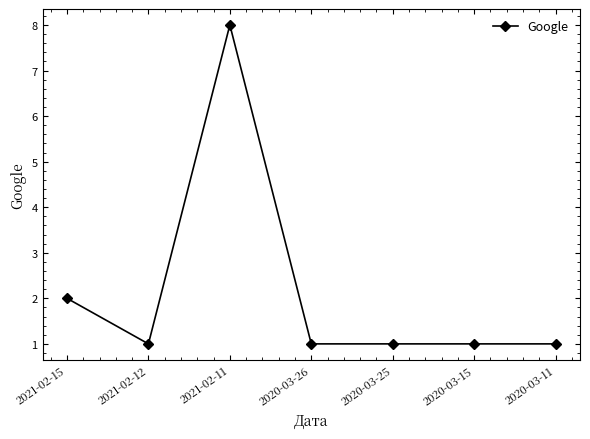

What is the value of the 4th point from the left?

1